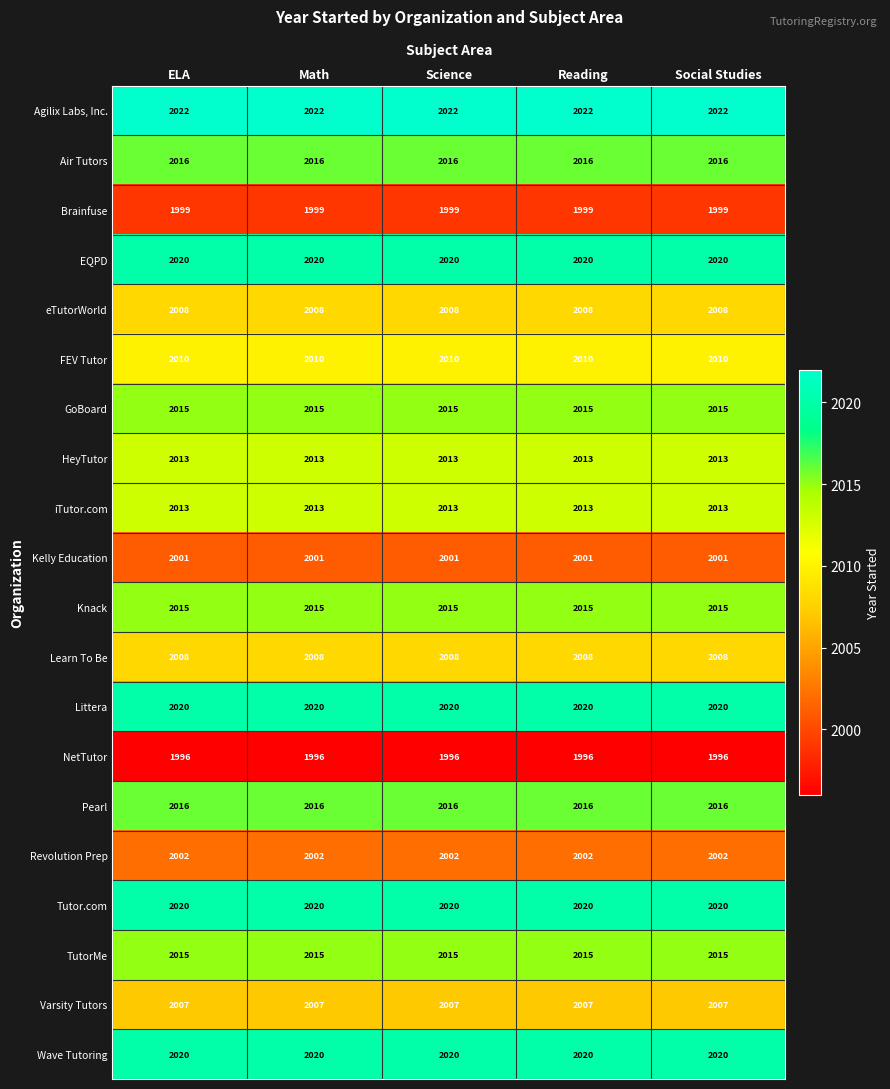

What is the difference between the highest and lowest values at ELA?

26